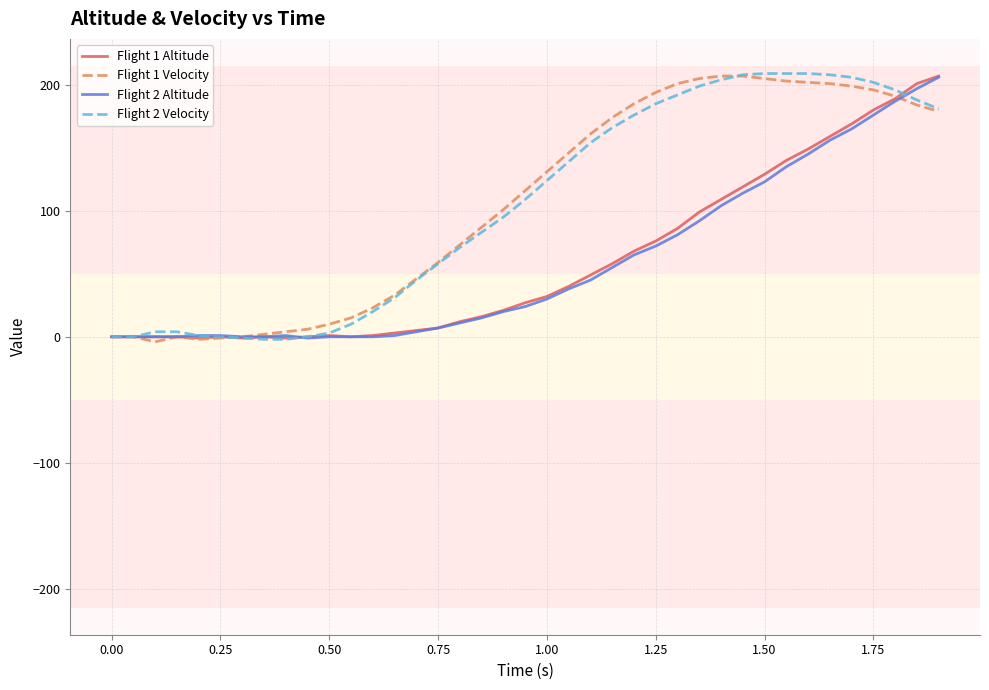

What are all the series names shown in the legend?

Flight 1 Altitude, Flight 1 Velocity, Flight 2 Altitude, Flight 2 Velocity